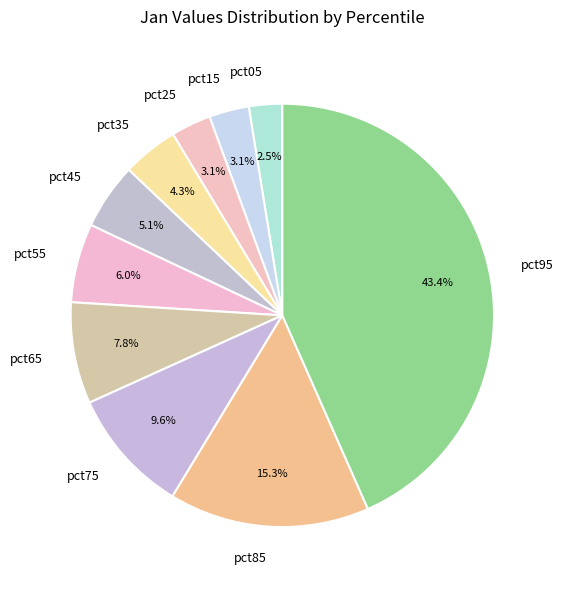

Is there any slice that represents more than half of the pie?

No